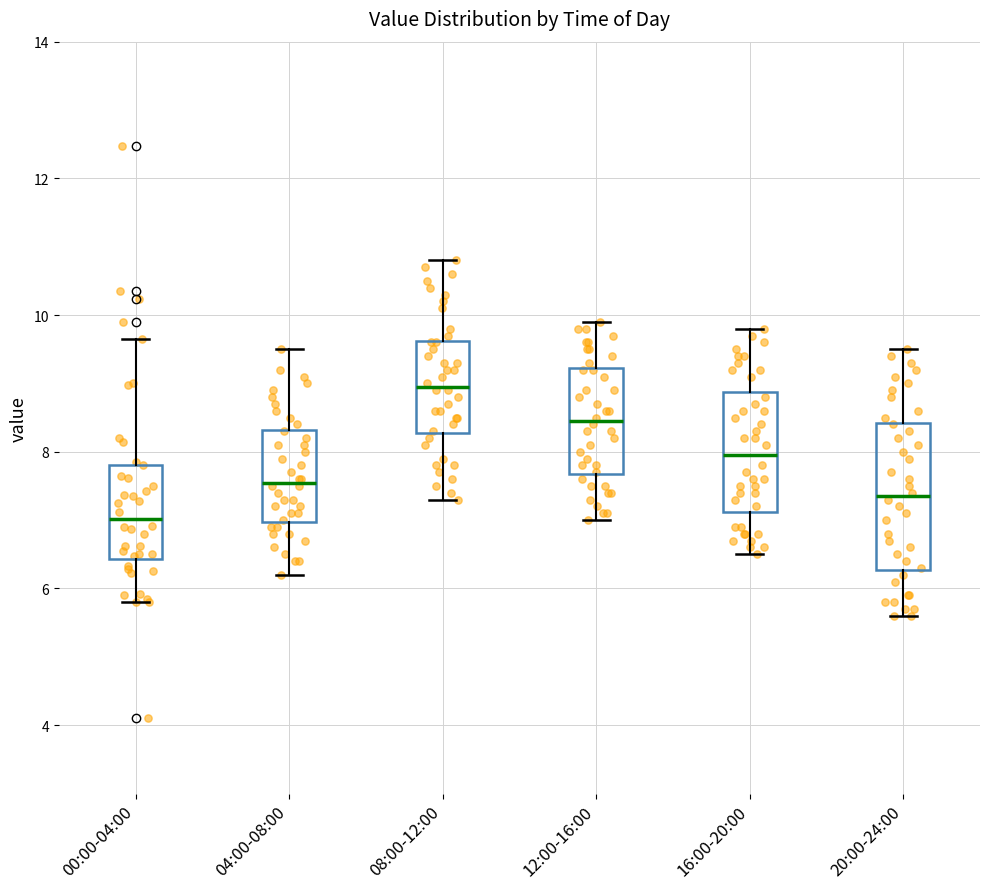

Which box's median line is the lowest?

00:00-04:00